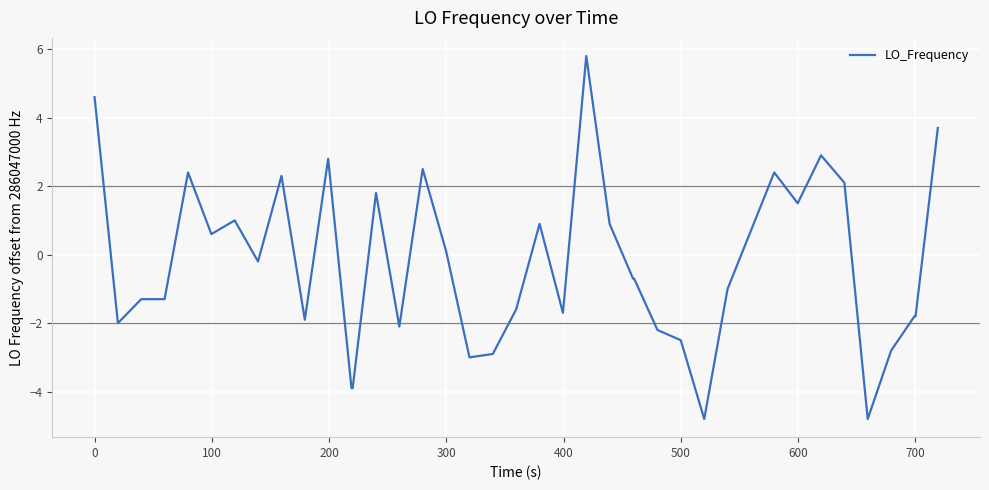

What is the difference between the maximum and second lowest values?

10.6